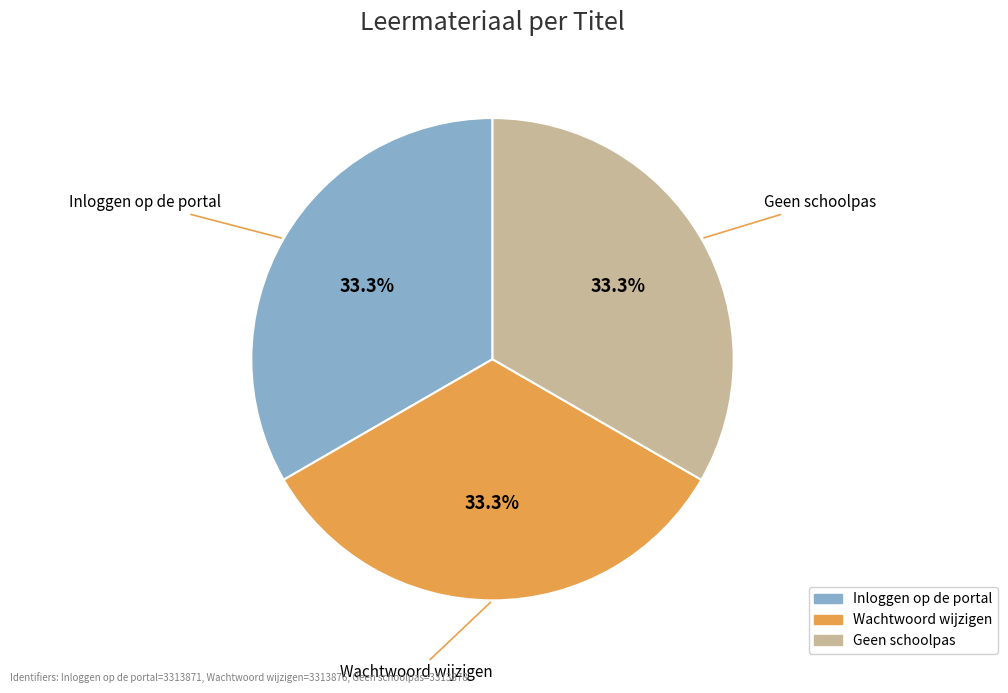

Does Inloggen op de portal account for over 50% of the chart?

No